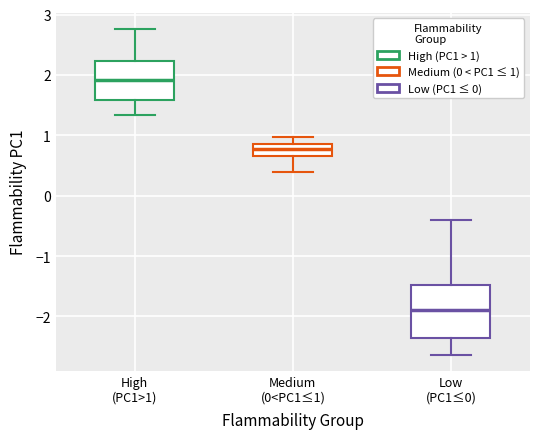

Which box's median line is the highest?

High (PC1>1)